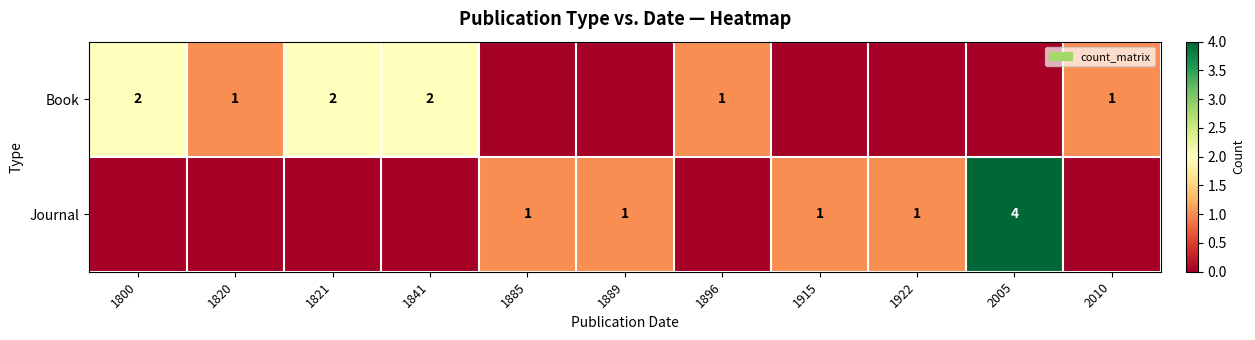

The Book series shows 1 at 1800. True or false?

False